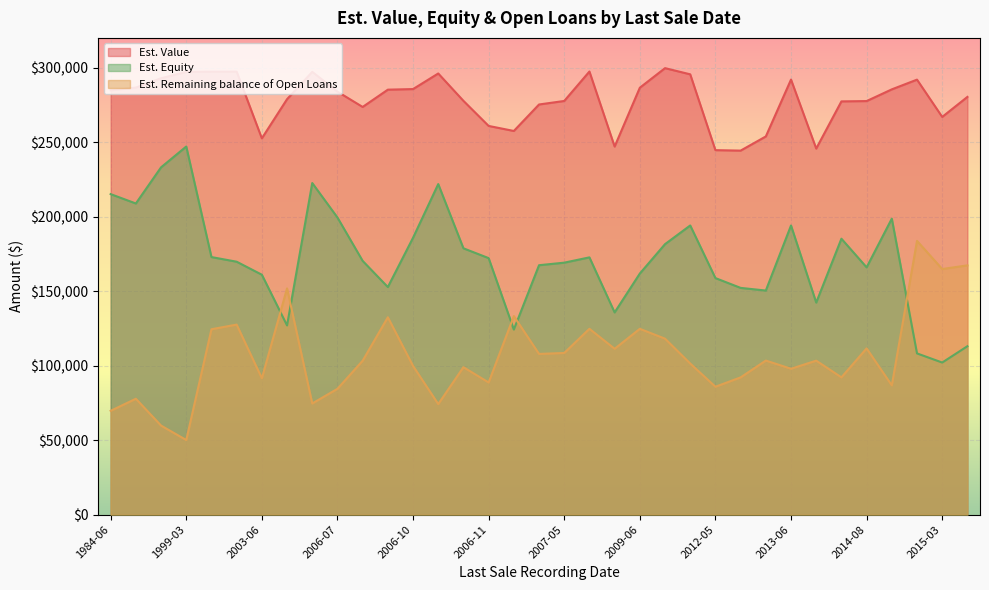

List the series in order of their overall mean, lowest first.

Est. Remaining balance of Open Loans, Est. Equity, Est. Value